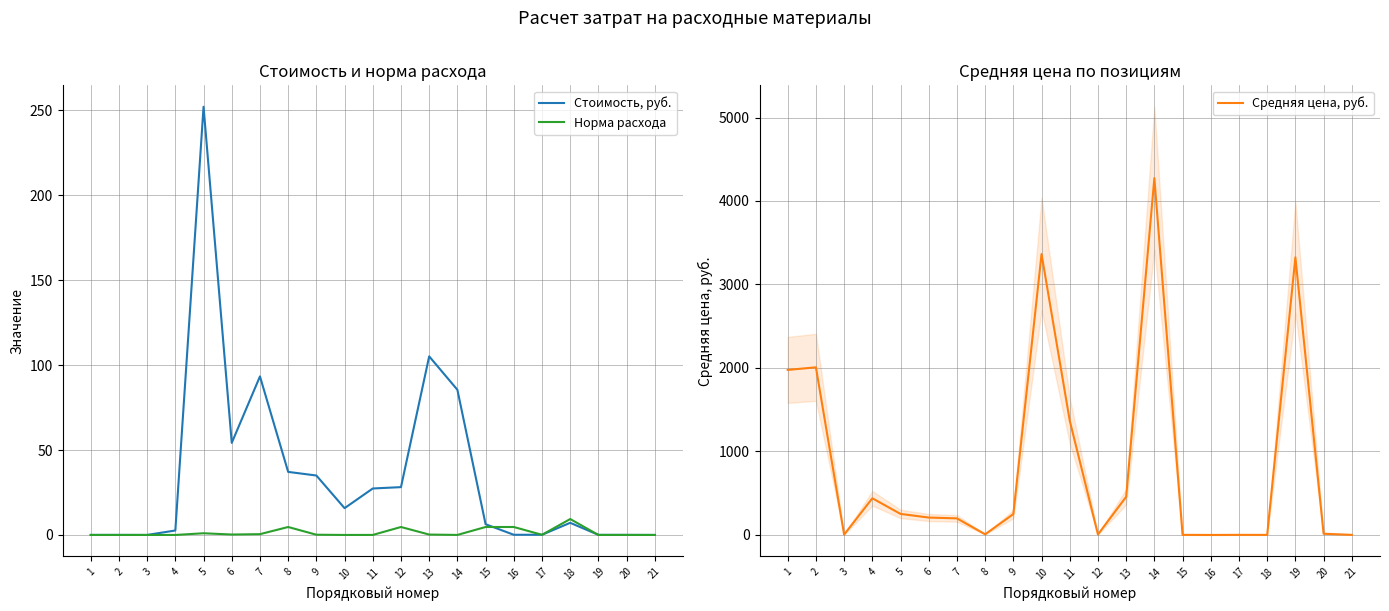

What is the difference between the highest and lowest values at 11?

1368.2